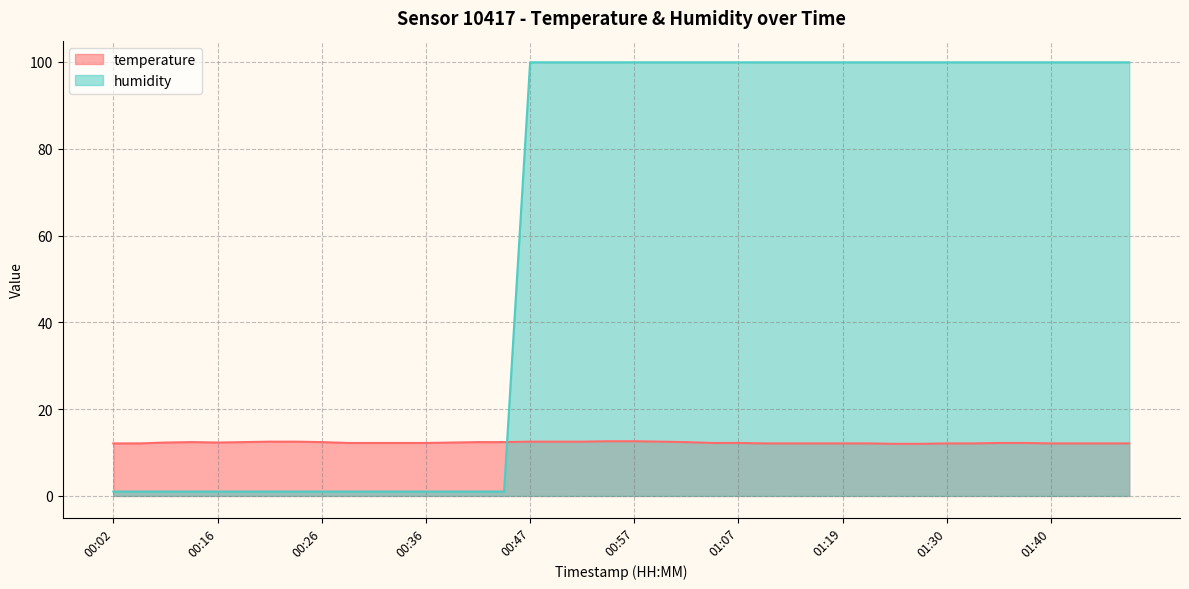

At which label is humidity closest to 50?

00:02